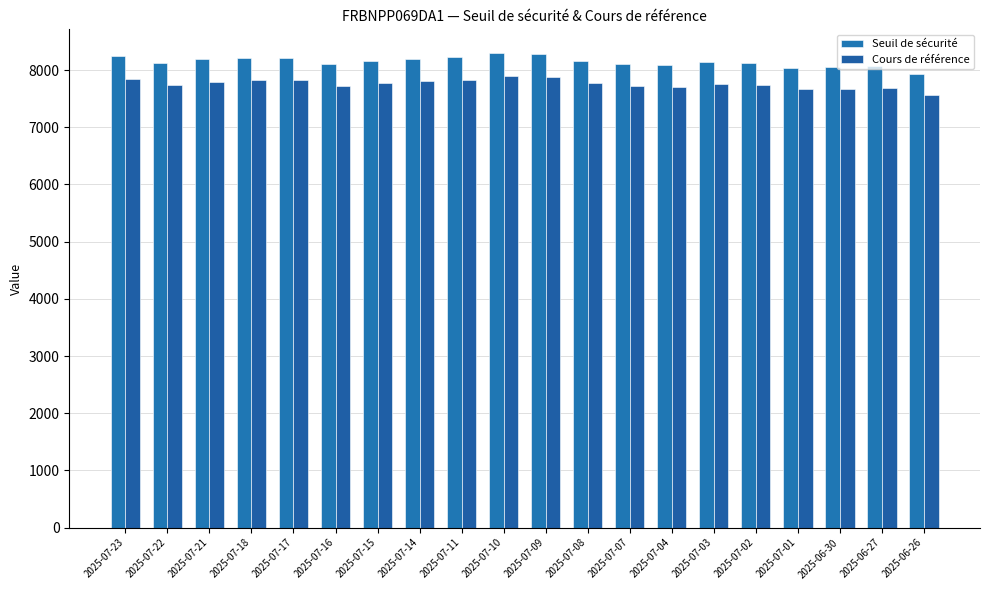

At which label does Seuil de sécurité reach its minimum?

2025-06-26